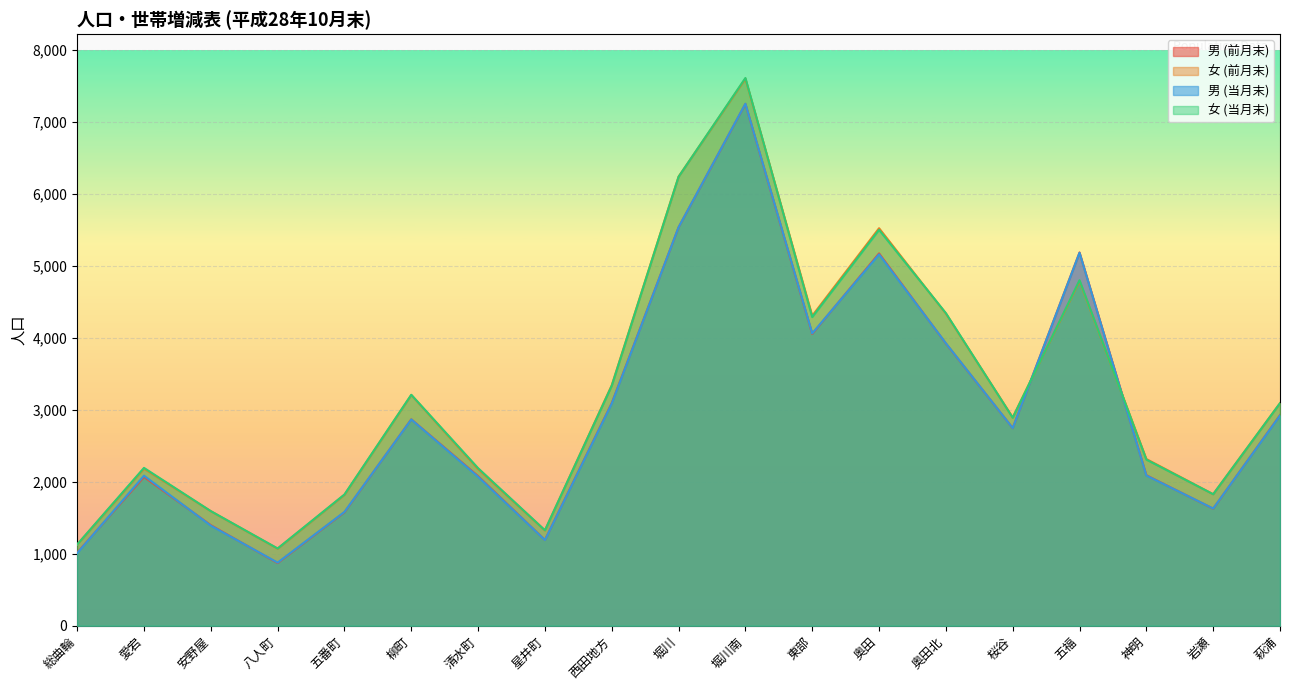

At 萩浦, list the series in order from largest to smallest.

女 (前月末), 女 (当月末), 男 (前月末), 男 (当月末)